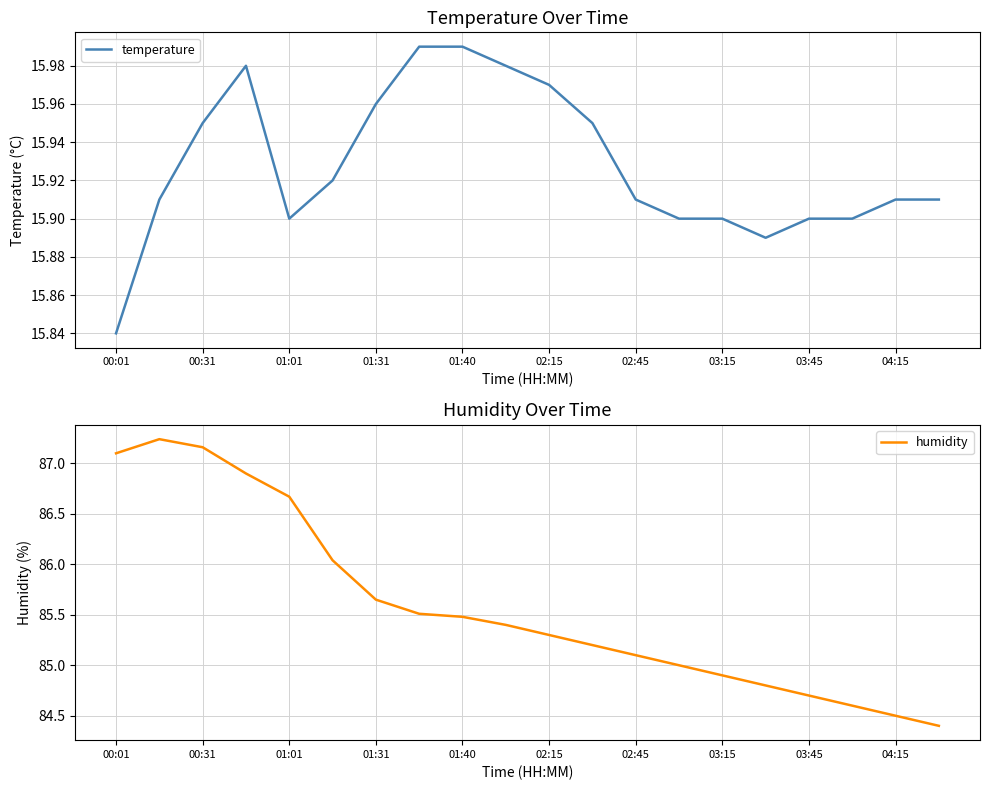

At which label is temperature closest to 15?

00:01